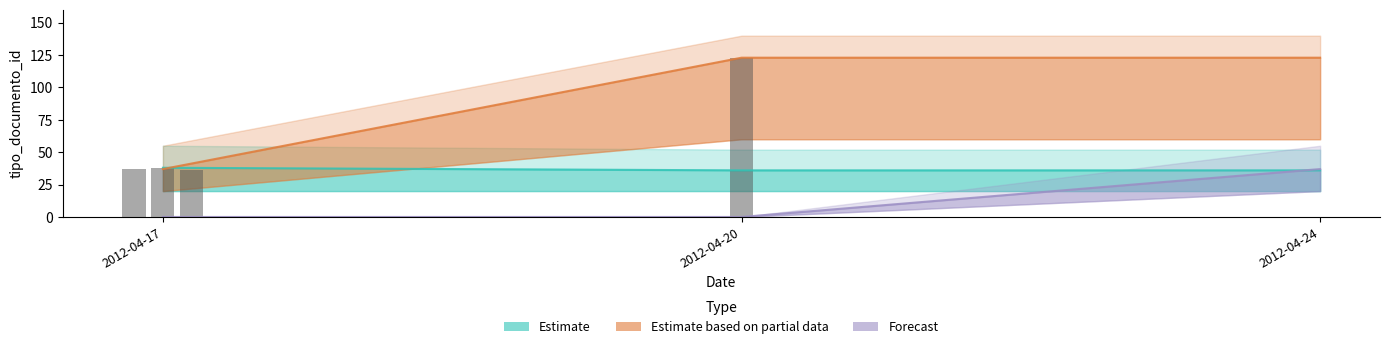

Reading left to right, extract all data points from this chart.

Estimate: 38	36	36
Estimate based on partial data: 37	123	123
Forecast: 0	0	37